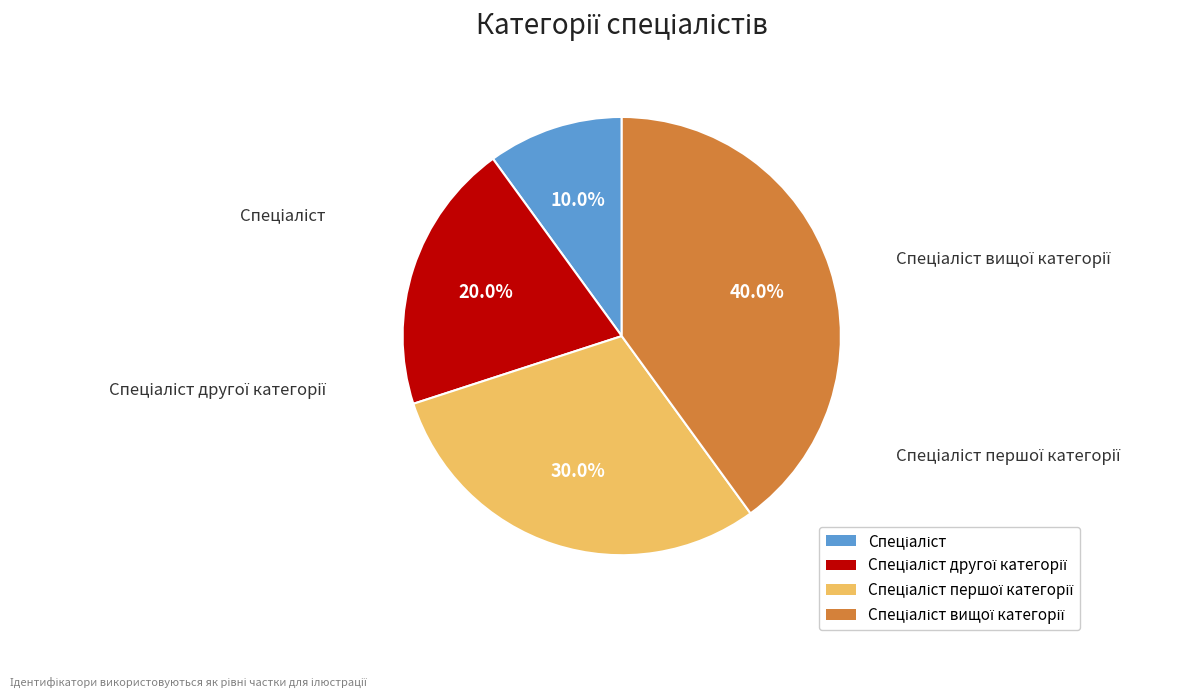

To the nearest percent, what is the average slice percentage?

25%